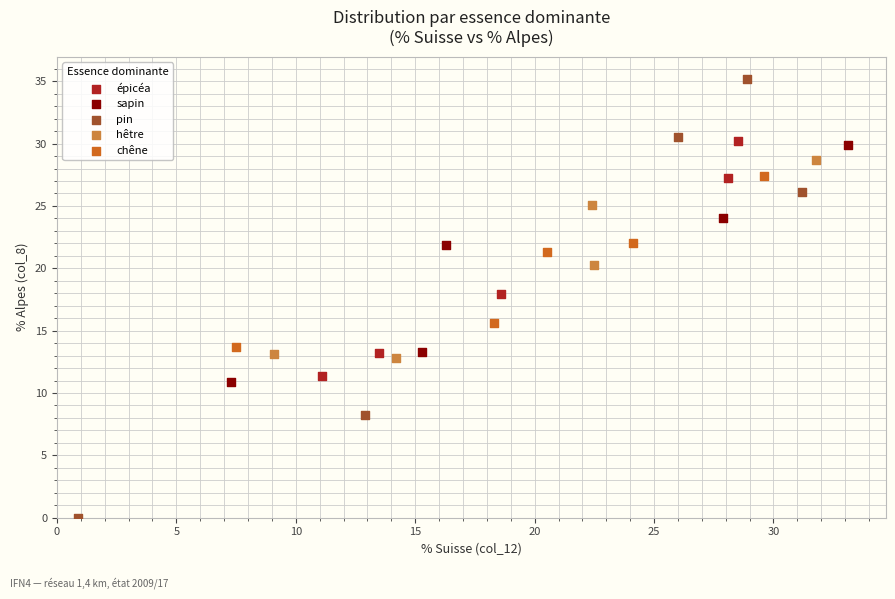

Which series contains the highest Y value?

pin